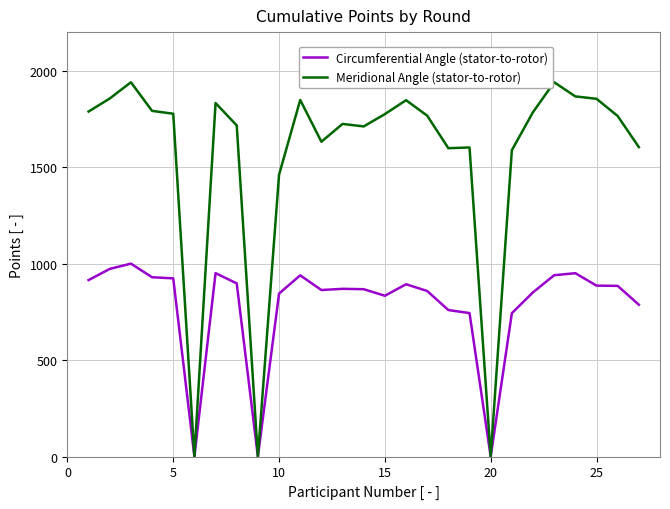

What is the maximum value for Meridional Angle (stator-to-rotor)?

1940.1